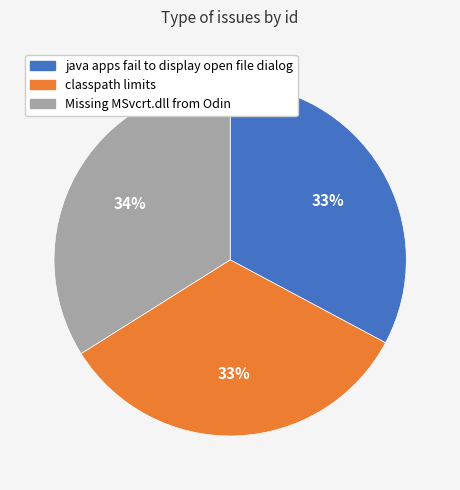

Does classpath limits account for over 50% of the chart?

No